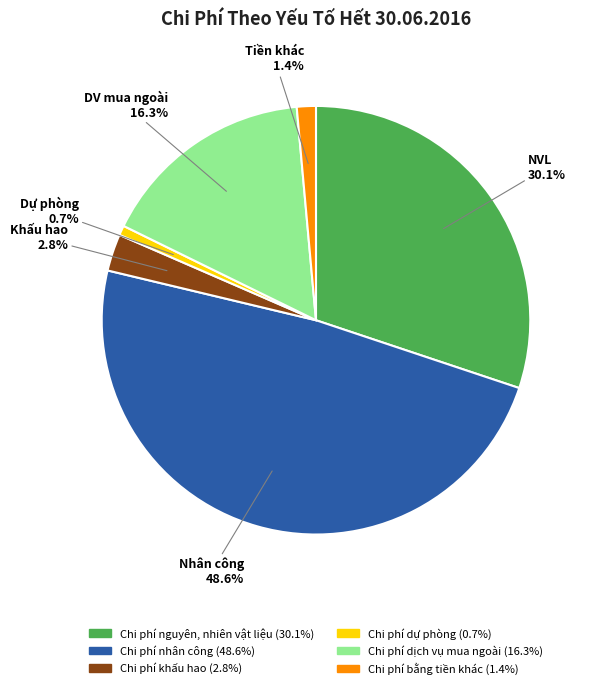

The Chi phí dự phòng slice represents 11% of the pie. True or false?

False